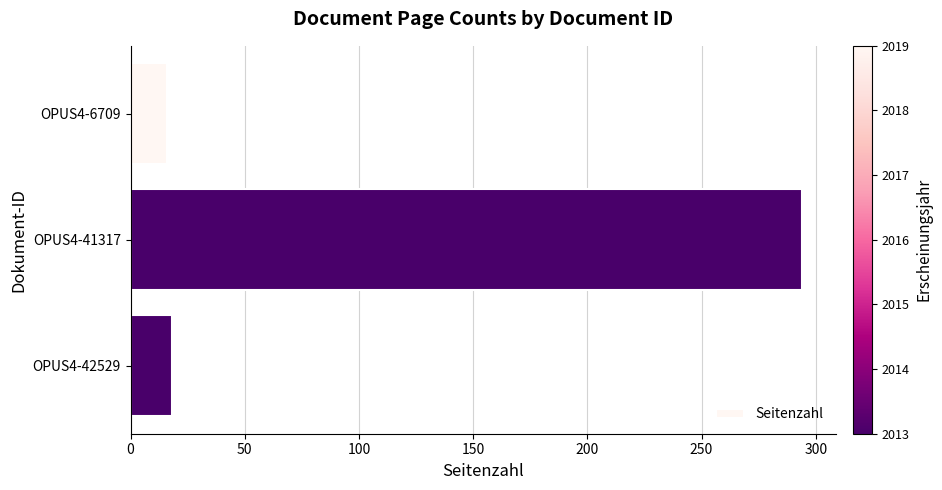

What is the minimum value shown in the chart?

16